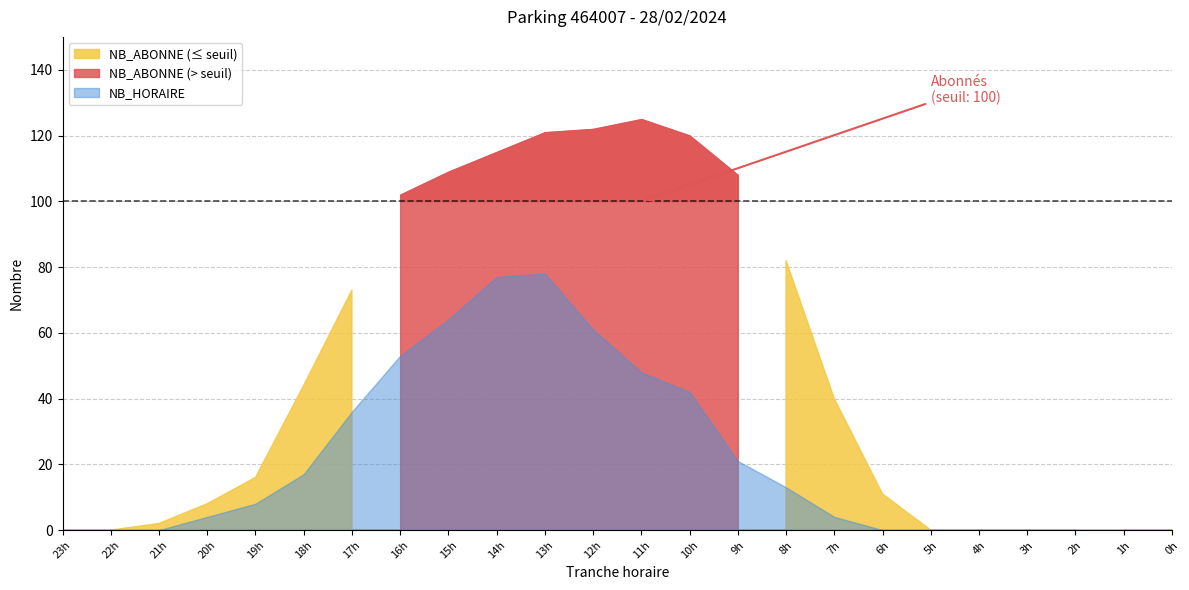

Rank the series by their maximum value, from highest to lowest.

NB_ABONNE, NB_HORAIRE